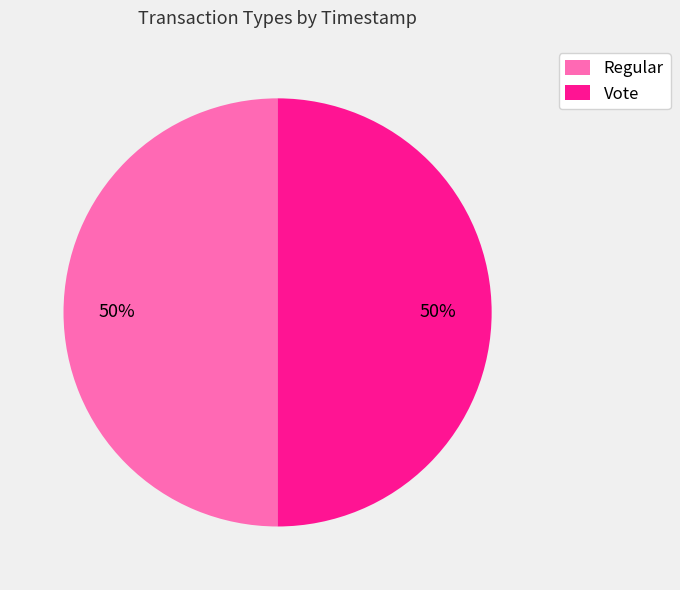

Approximately how many times larger is the value at Vote compared to Regular?

1.0